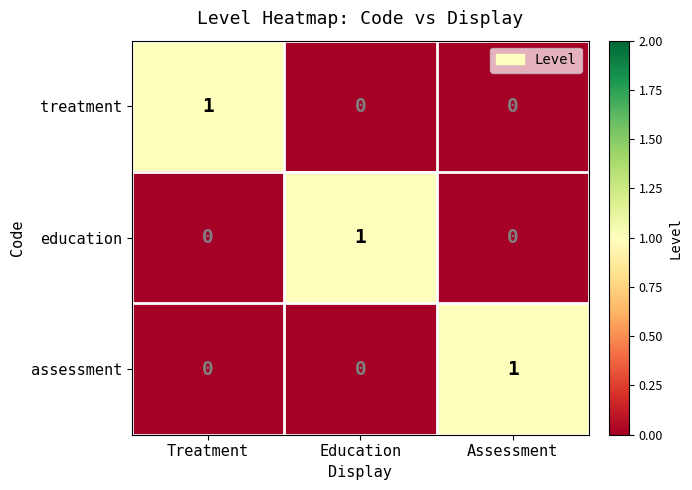

How many positive values does the treatment series have?

1